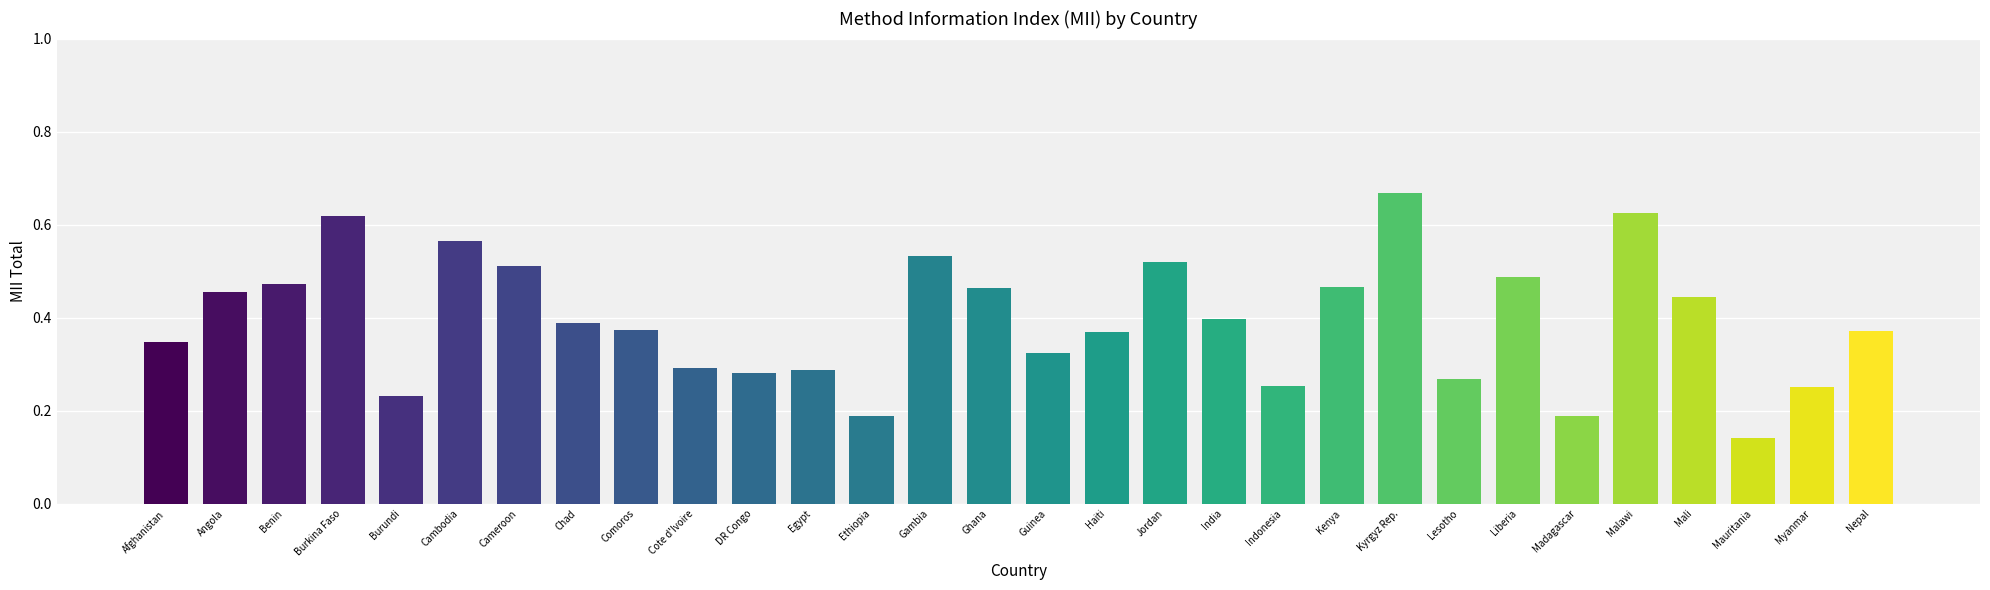

Count the number of data series in this chart.

1